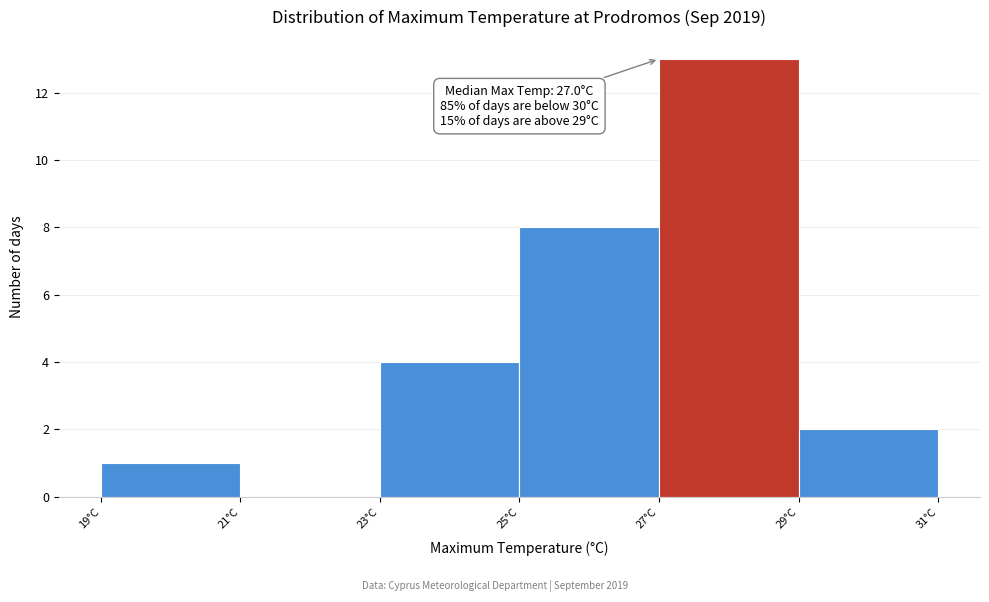

Which range on the x-axis has the tallest bar?

27 to 29